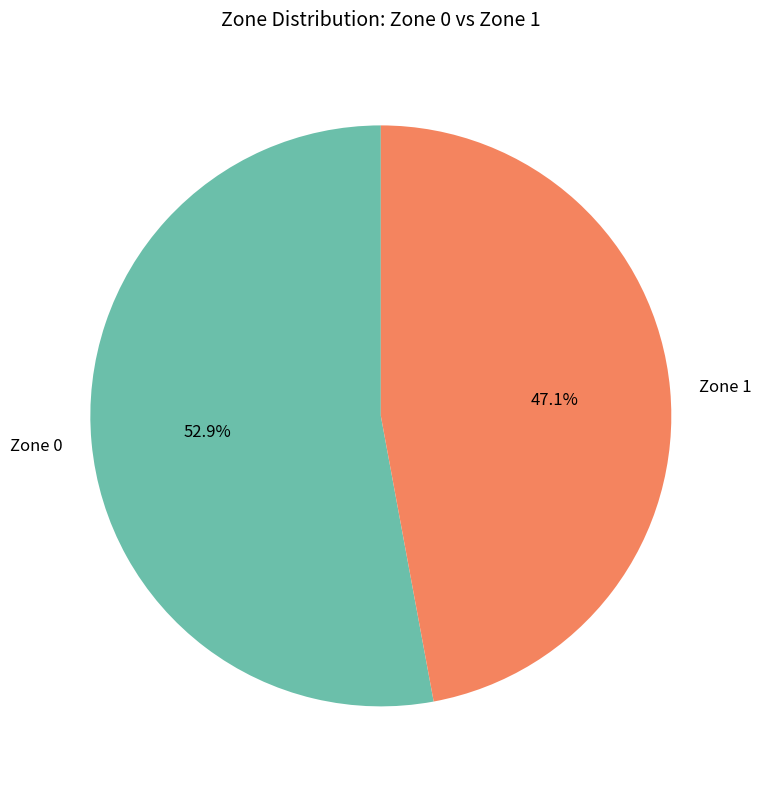

To the nearest percent, what is the difference between the largest and smallest slice percentages?

6%